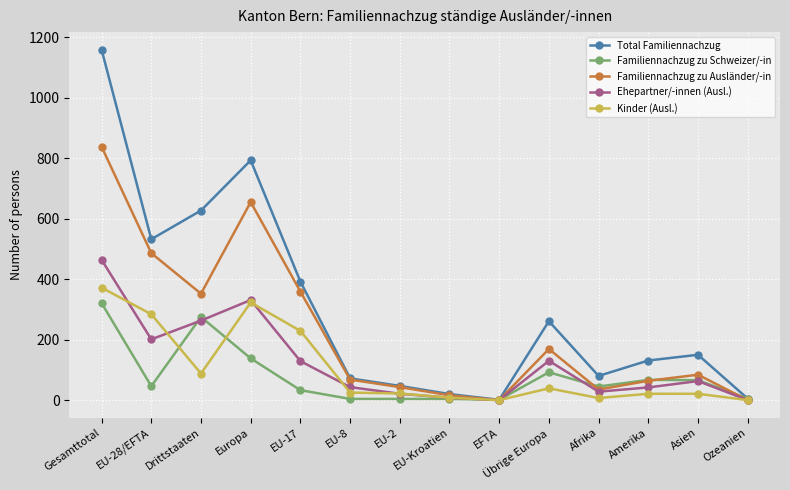

How many lines are shown in the chart?

5